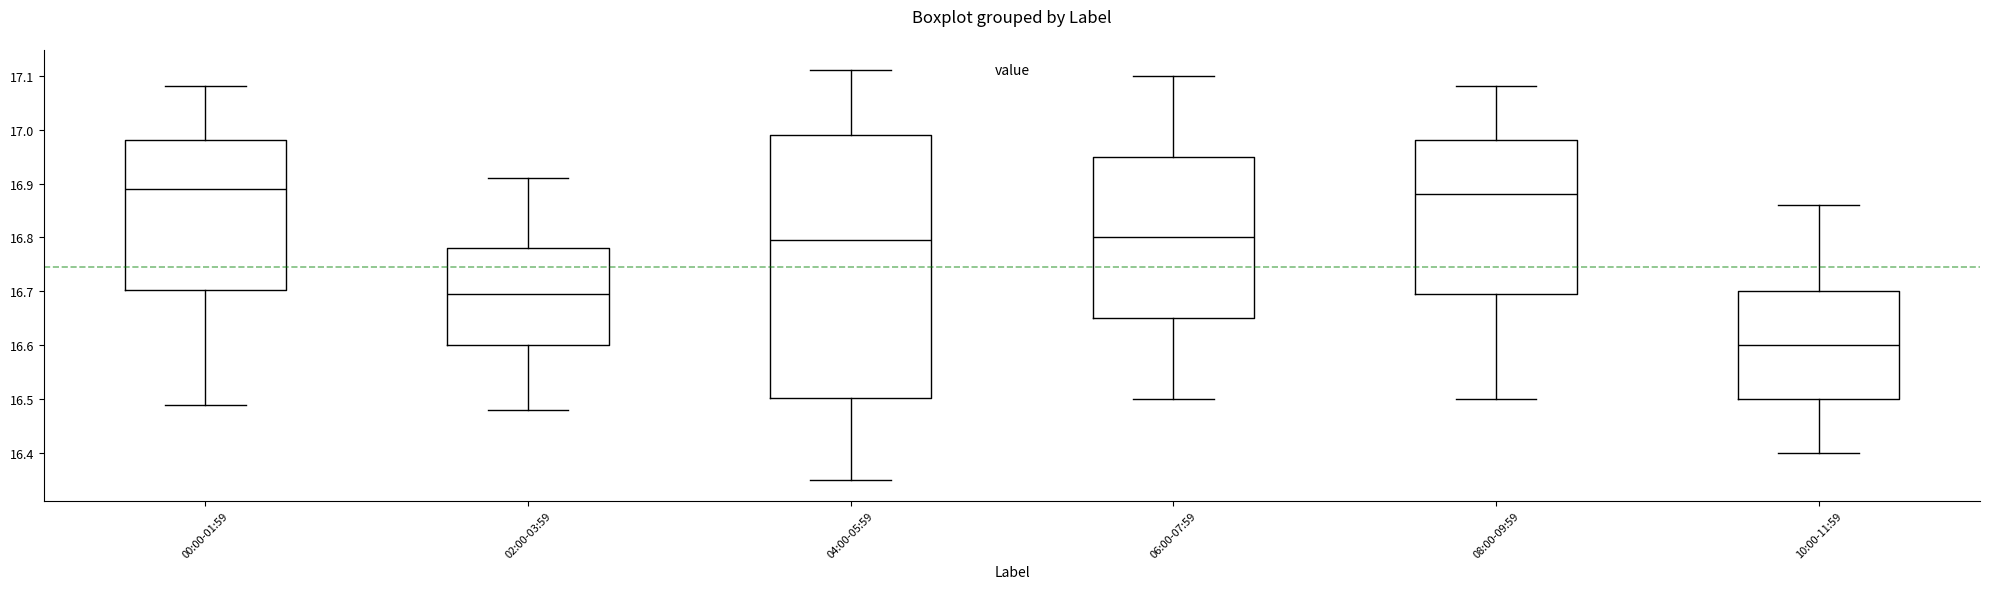

Which box is the tallest, from its lower edge to its upper edge?

04:00-05:59